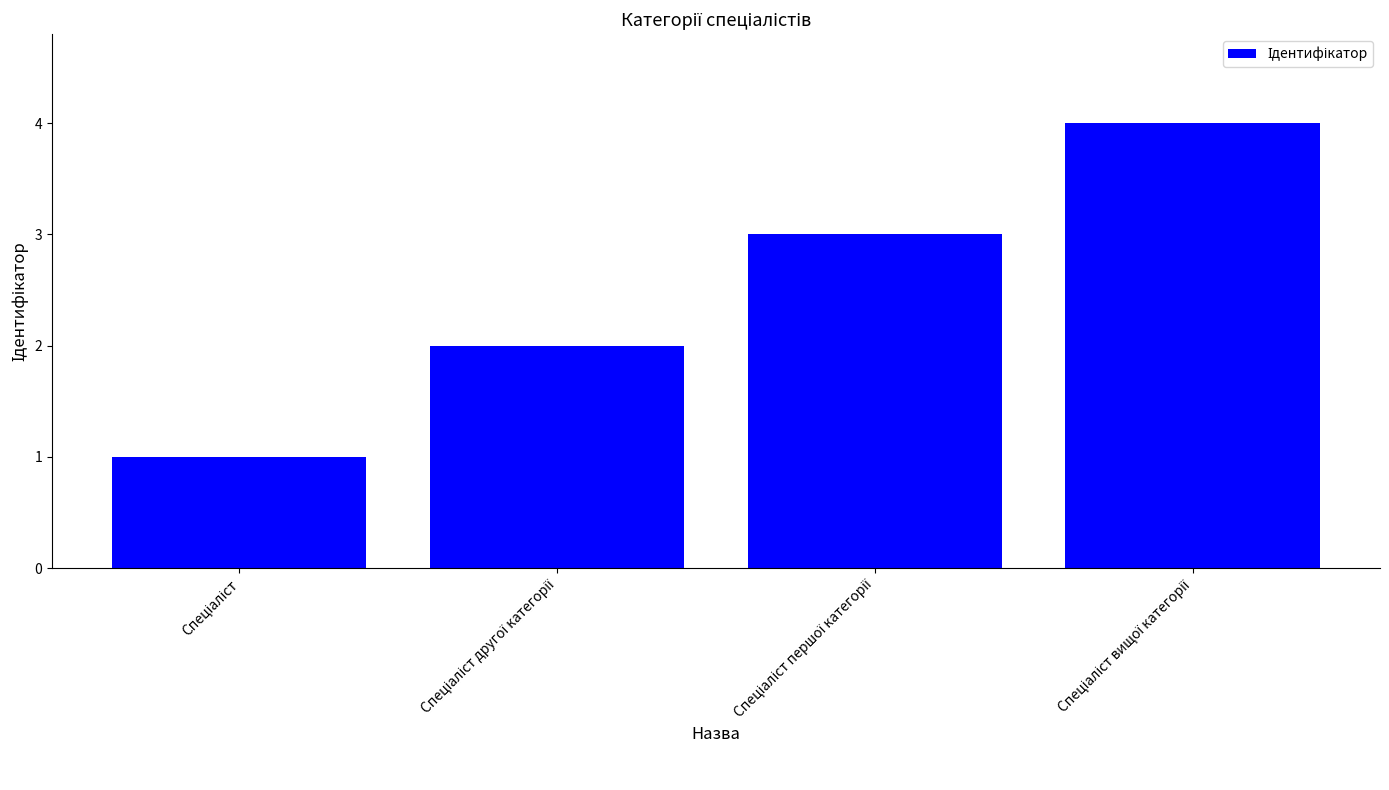

Reading right to left, transcribe all the data shown in this chart.

4	3	2	1